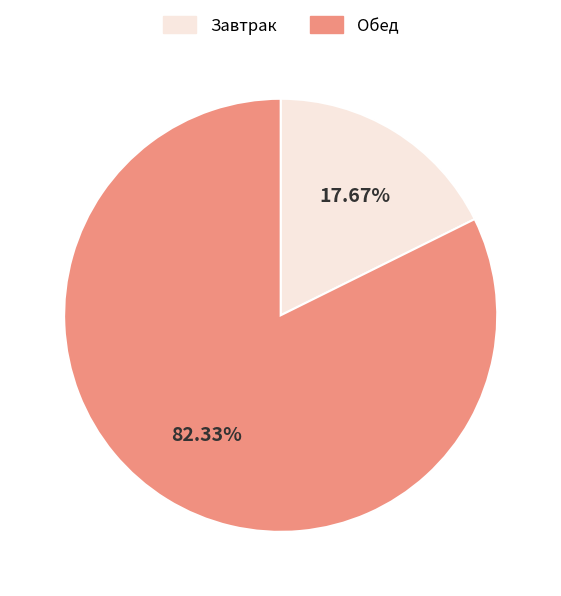

Is there any slice that represents more than half of the pie?

Yes